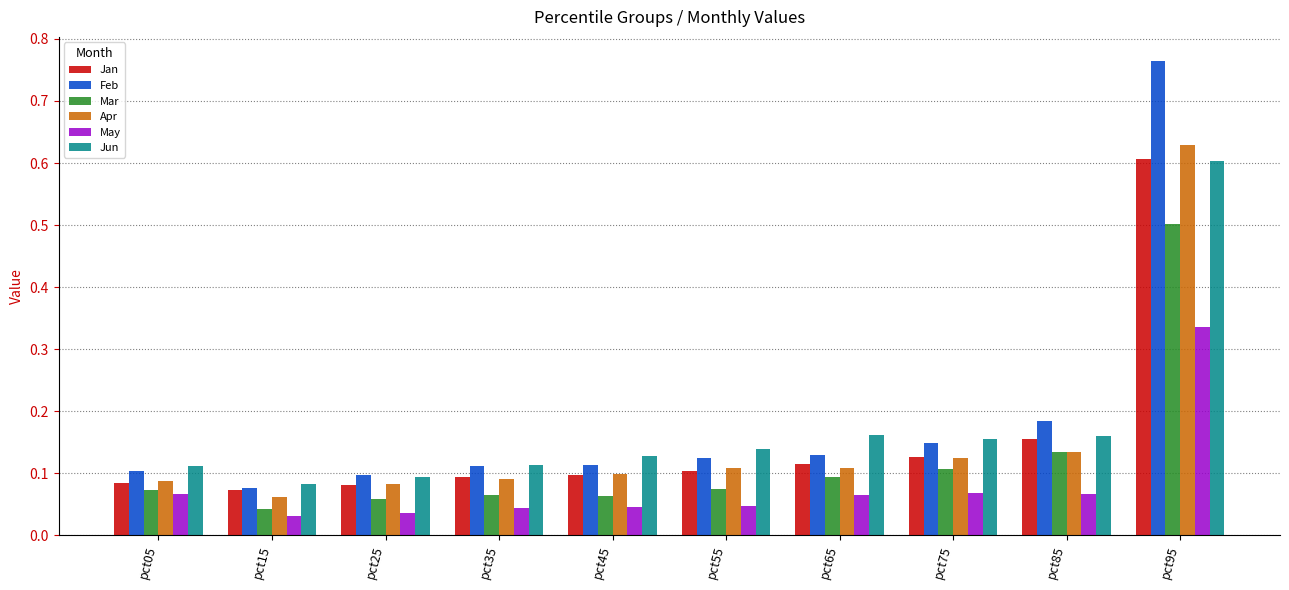

At which category is the sum across all series the highest?

pct95